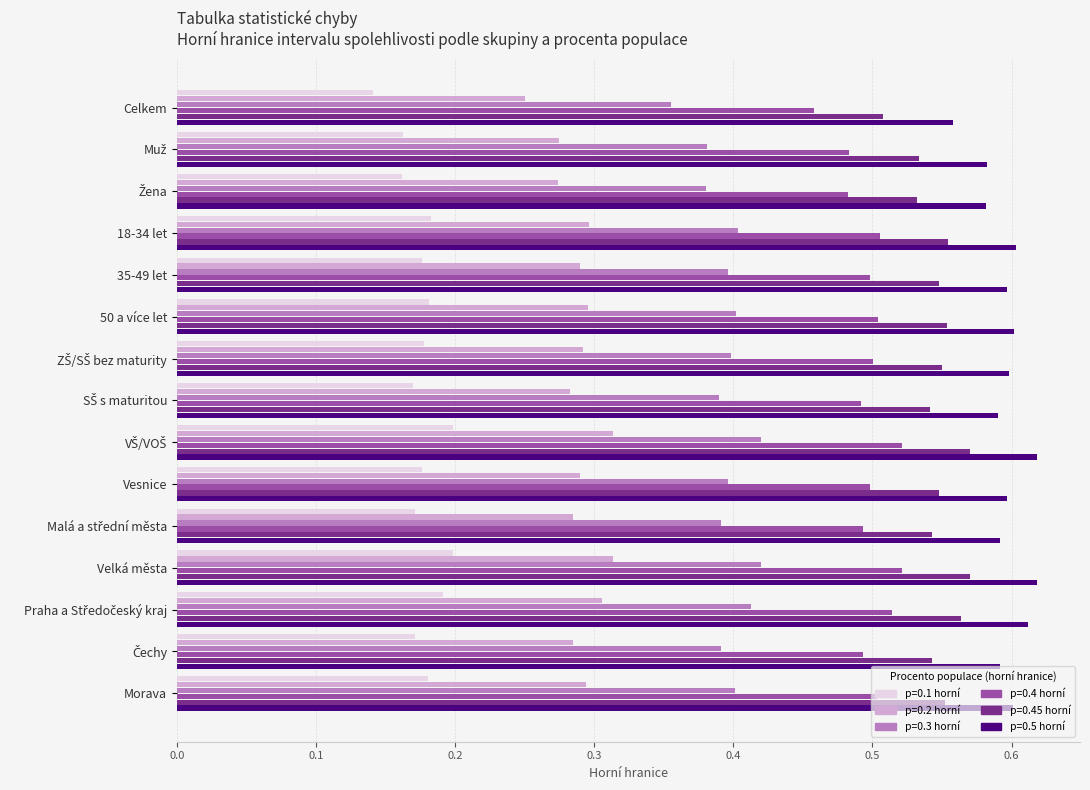

Where is p=0.1 horní nearest to the value 0?

Celkem